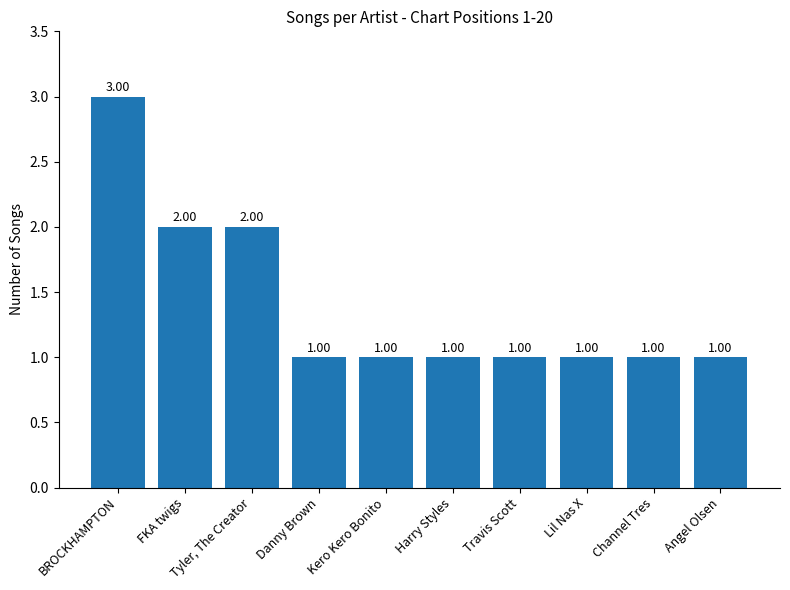

Does the chart contain stacked bars?

No